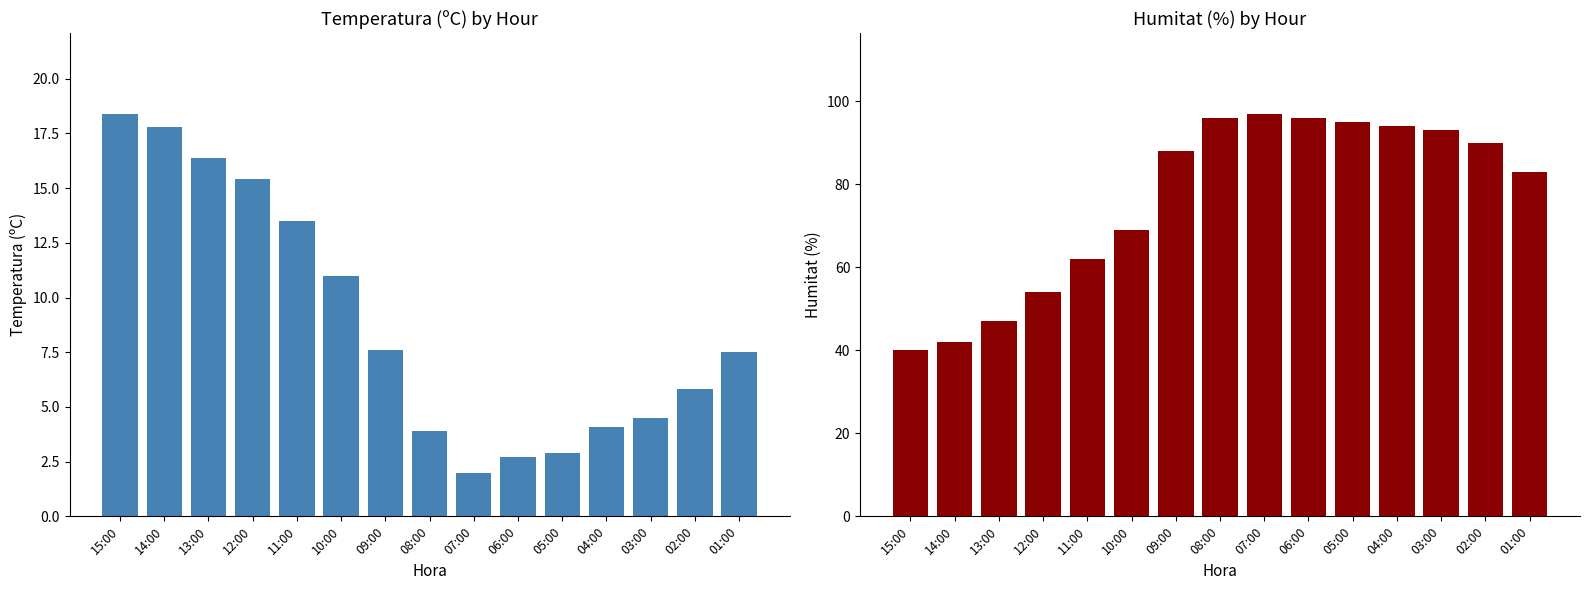

Reading left to right, extract all data points from this chart.

Temperatura (ºC): 15:00=18.4	14:00=17.8	13:00=16.4	12:00=15.4	11:00=13.5	10:00=11.0	09:00=7.6	08:00=3.9	07:00=2.0	06:00=2.7	05:00=2.9	04:00=4.1	03:00=4.5	02:00=5.8	01:00=7.5
Humitat (%): 15:00=40.0	14:00=42.0	13:00=47.0	12:00=54.0	11:00=62.0	10:00=69.0	09:00=88.0	08:00=96.0	07:00=97.0	06:00=96.0	05:00=95.0	04:00=94.0	03:00=93.0	02:00=90.0	01:00=83.0